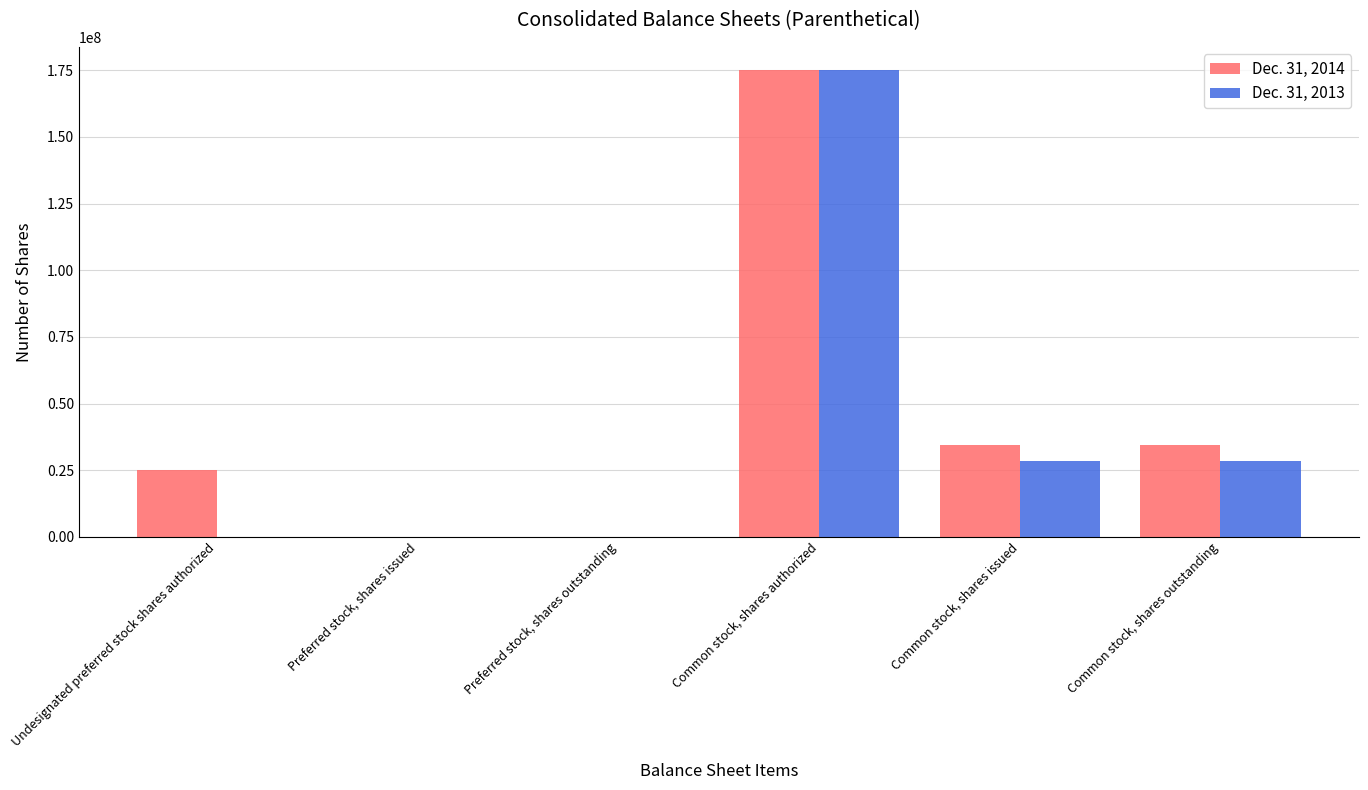

At which category is the sum across all series the highest?

Common stock, shares authorized